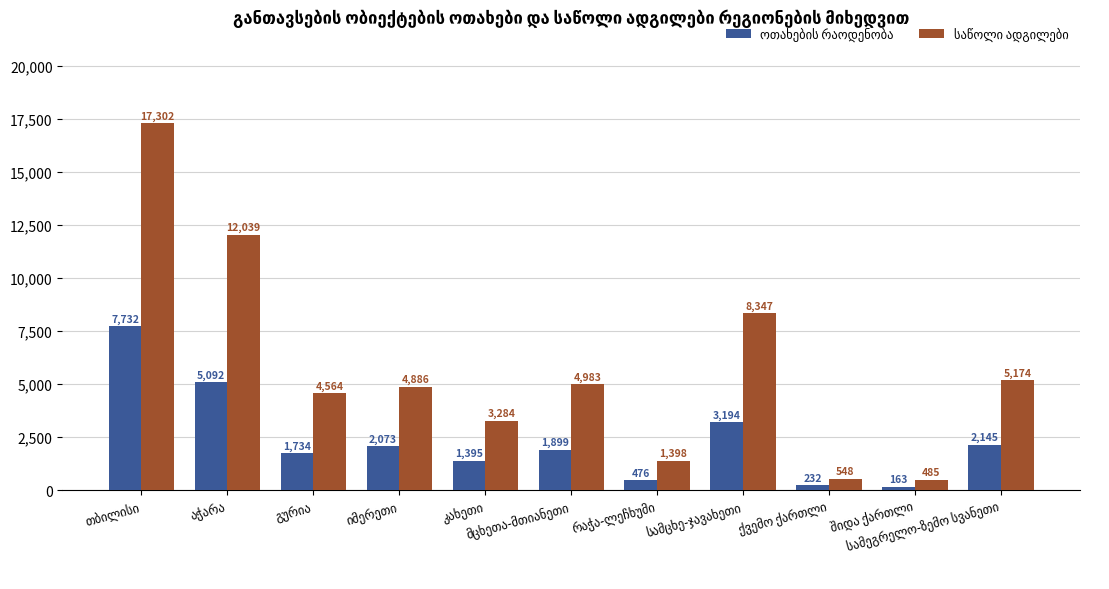

What is the spread (max minus min) of values at შიდა ქართლი?

322